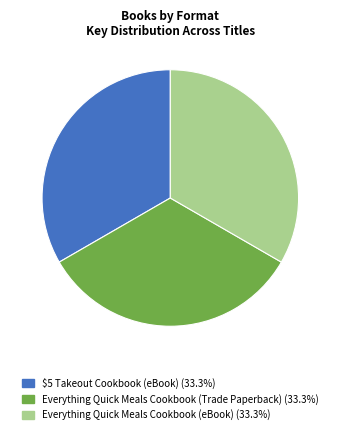

Is the sum of Everything Quick Meals Cookbook (Trade Paperback) (33.3%) and Everything Quick Meals Cookbook (eBook) (33.3%) greater than half?

Yes